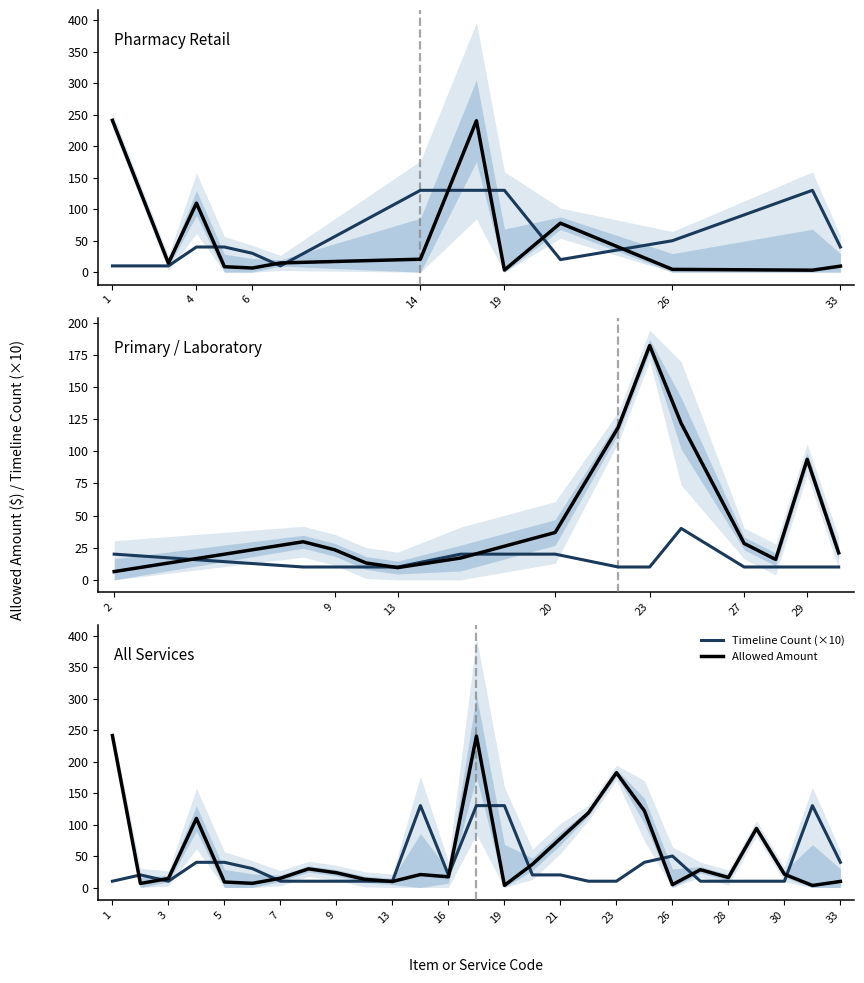

Which series changed the most between 9 and 22?

Allowed Amount